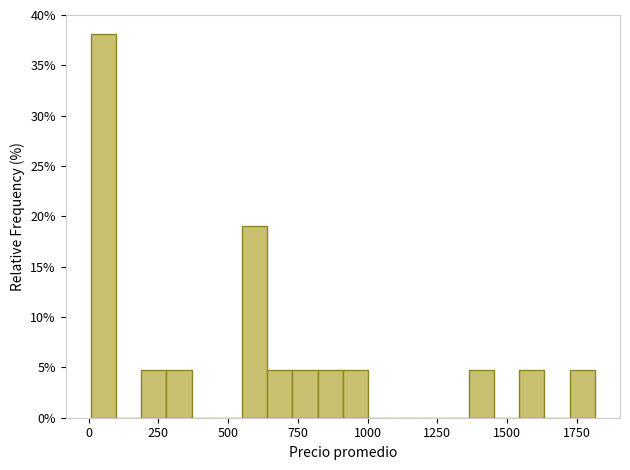

Around what value on the x-axis is the tallest bar? Give the approximate position of its centre, as read against the axis.

50